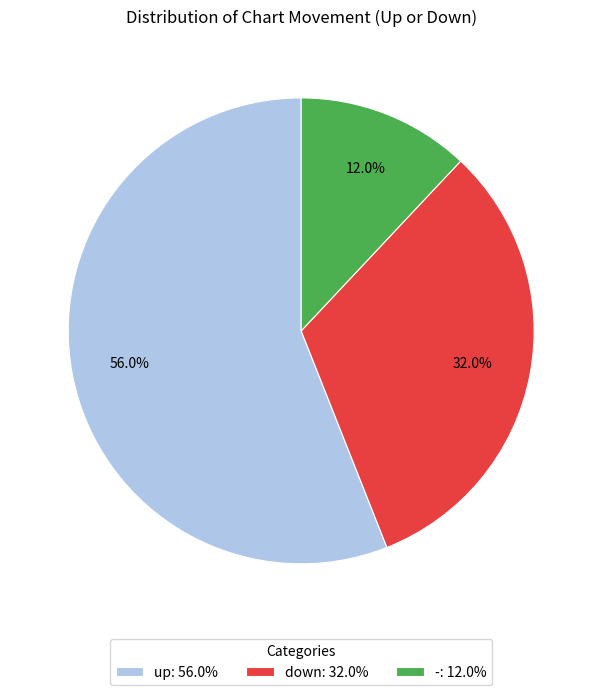

To the nearest percent, what portion does up represent?

56%